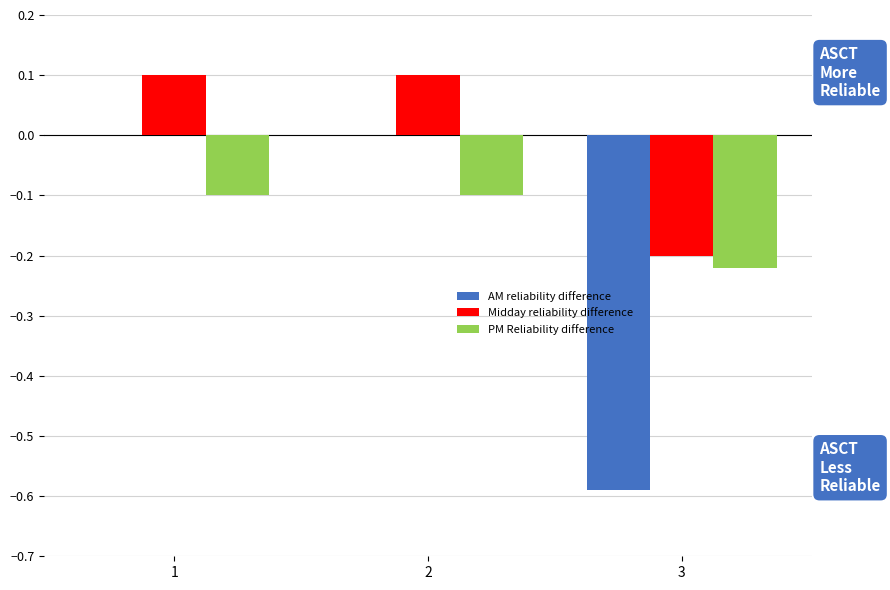

What is the greatest value displayed?

0.1